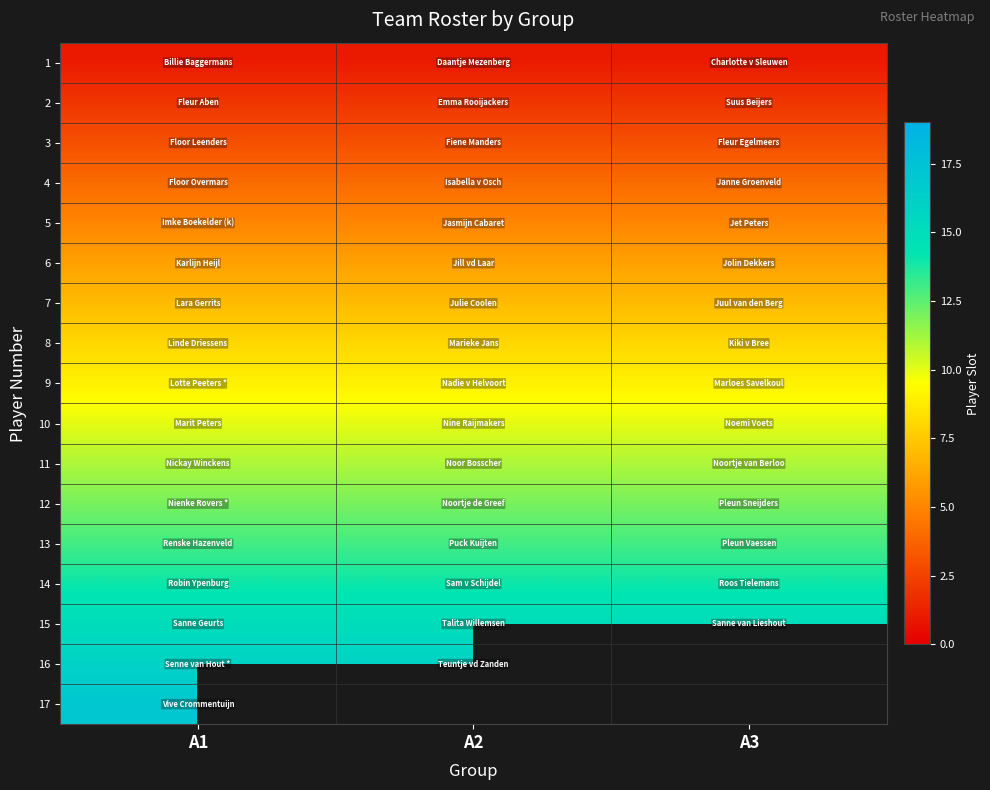

Count the number of data series in this chart.

17